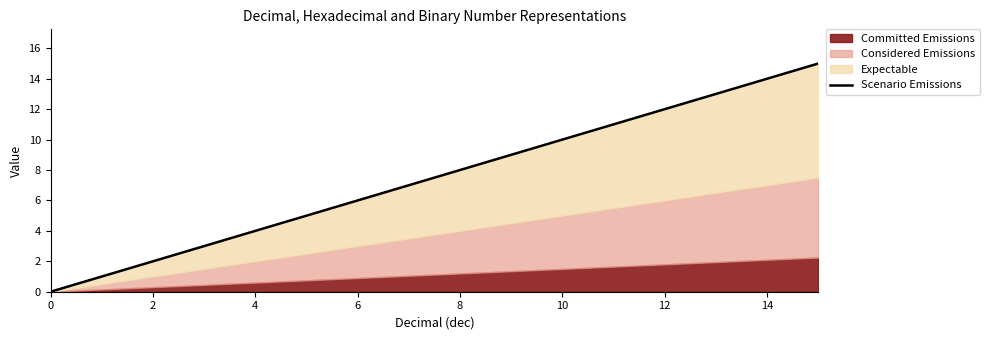

What is the difference between the second highest and second lowest values?

13